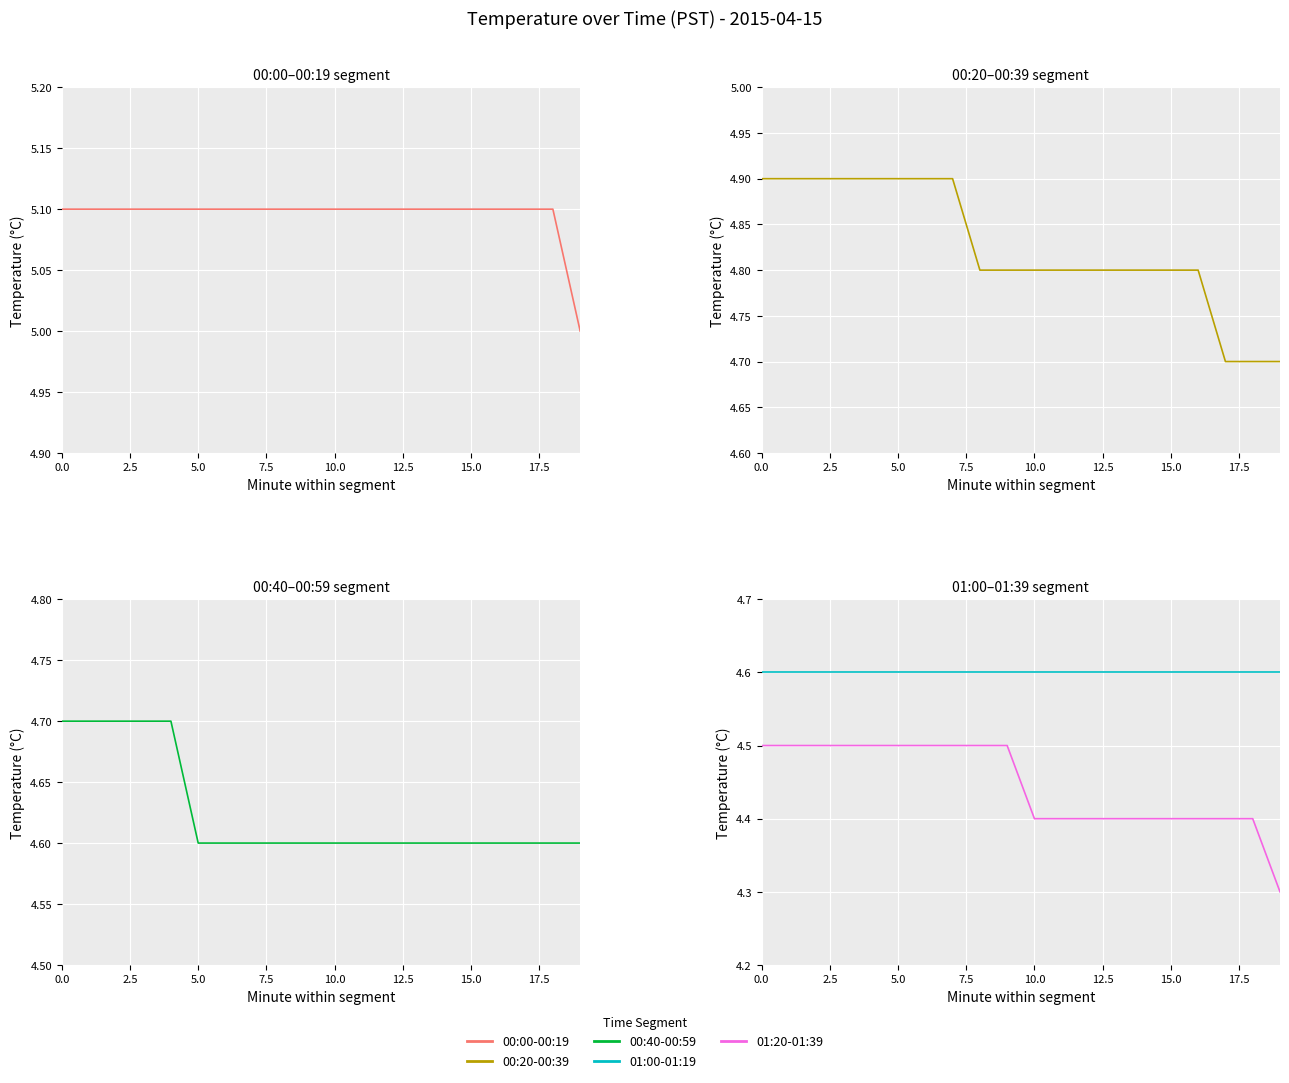

True or false: 00:40-00:59 and 00:20-00:39 intersect in this chart.

False